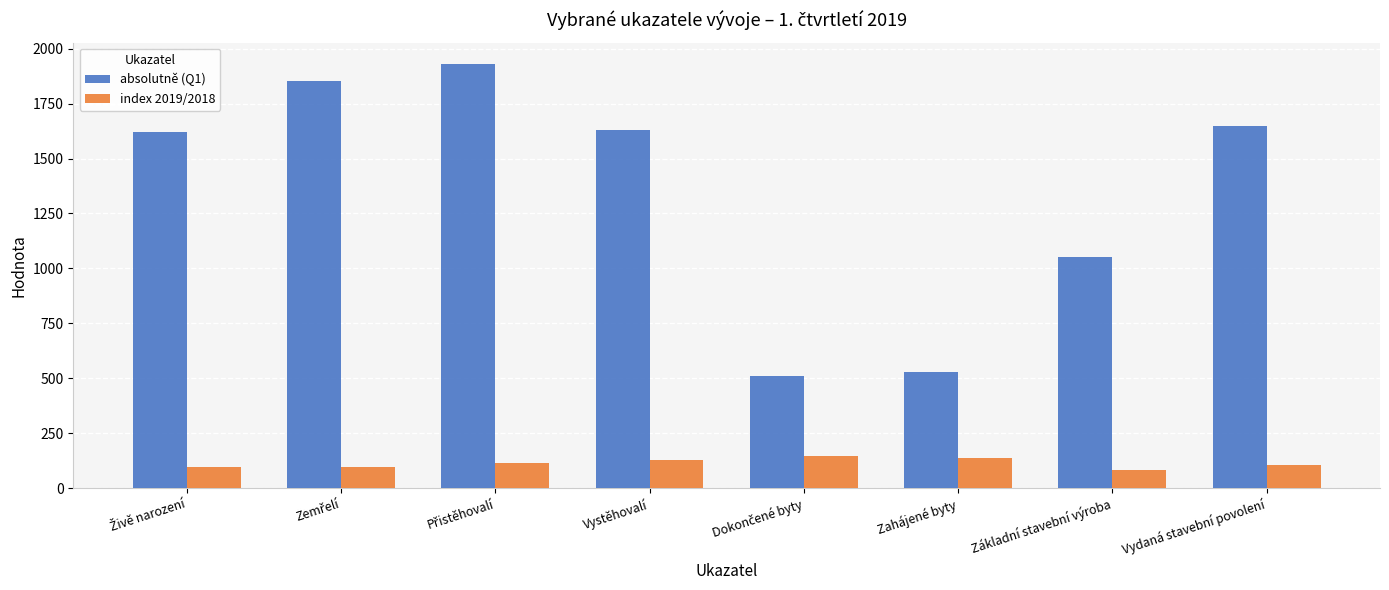

List the series in order of their overall mean, lowest first.

index 2019/2018, absolutně (Q1)